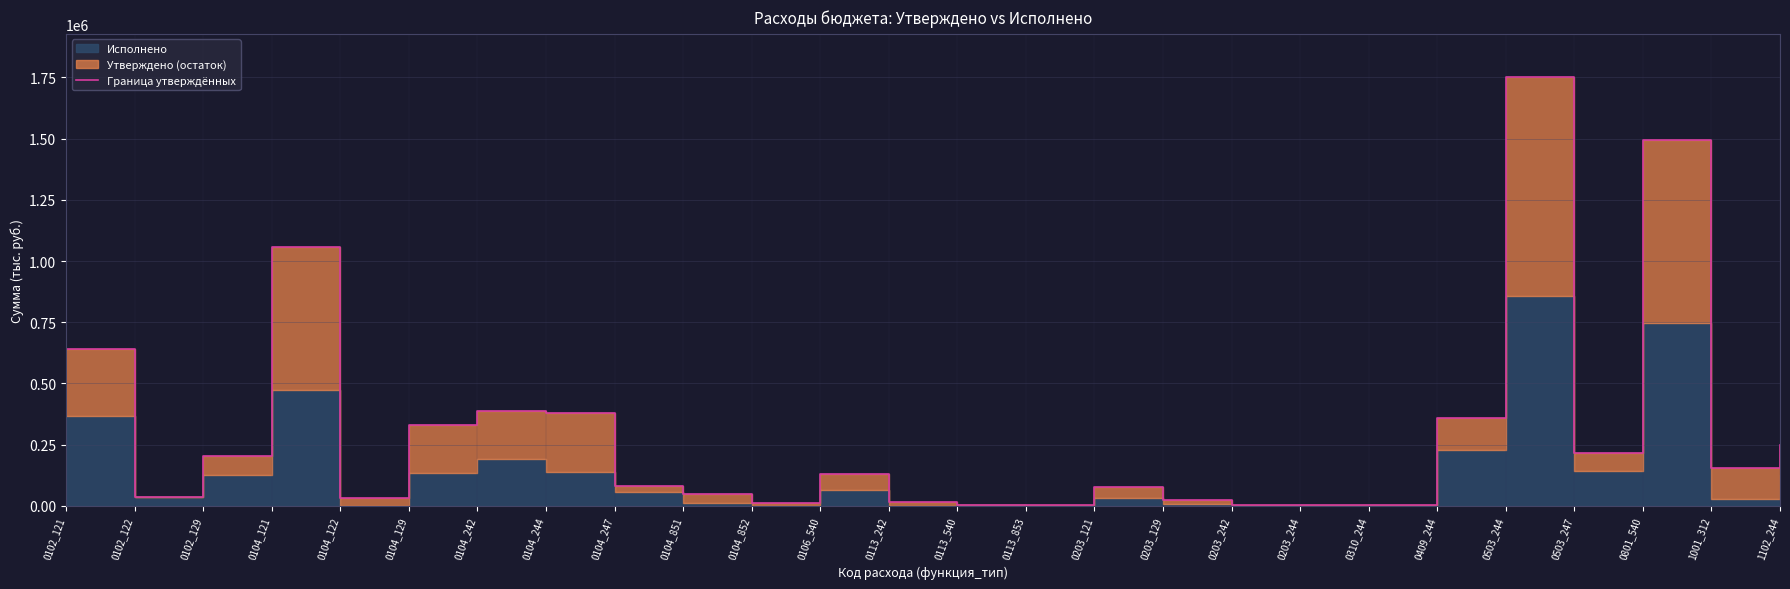

Reading left to right, list all the values displayed in this chart.

0102_121=641898.0	0102_122=35661.0	0102_129=204624.0	0104_121=1058327.0	0104_122=34324.0	0104_129=329981.0	0104_242=385825.9	0104_244=377470.0	0104_247=80000.0	0104_851=50000.0	0104_852=10000.0	0106_540=131125.0	0113_242=16500.0	0113_540=4000.0	0113_853=2436.0	0203_121=79263.0	0203_129=23937.0	0203_242=2300.0	0203_244=5600.0	0310_244=5460.0	0409_244=357259.0	0503_244=1752373.0	0503_247=216284.0	0801_540=1493364.0	1001_312=156805.0	1102_244=247800.0